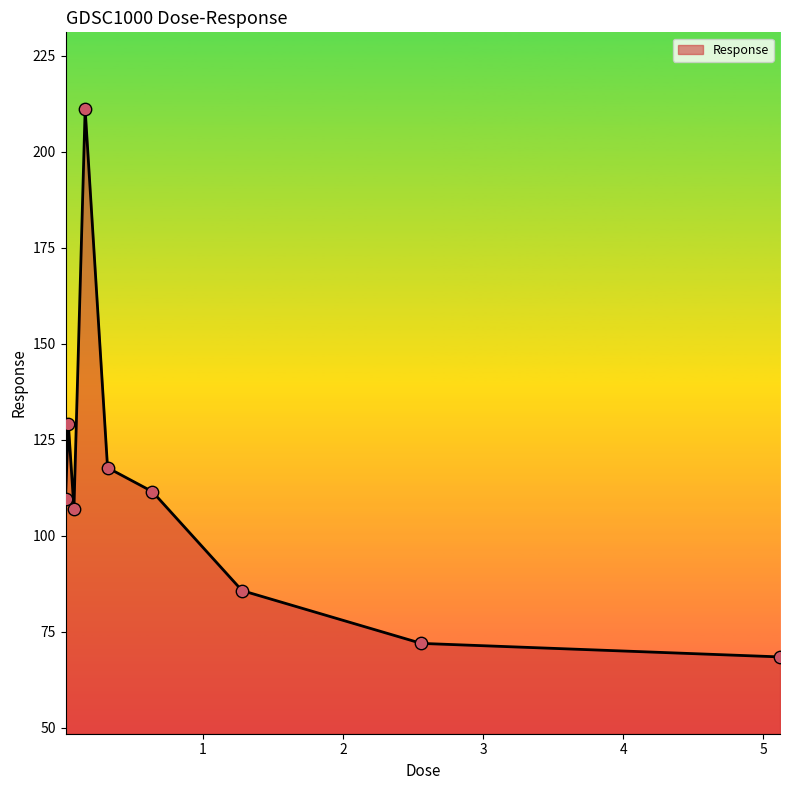

What is the smallest value displayed?

68.5